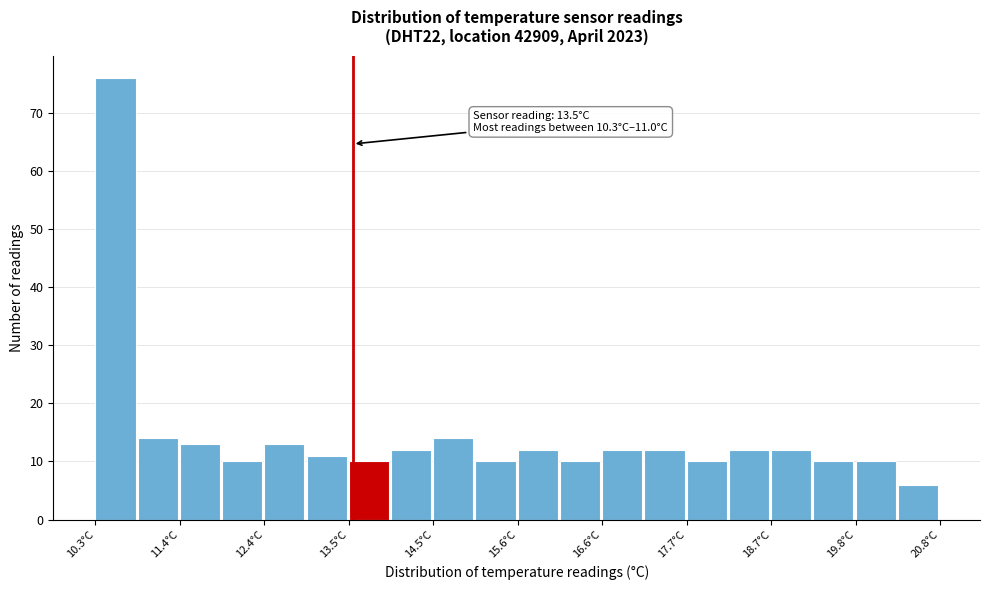

Read against the x-axis, roughly where is the centre of the tallest bar?

10.6